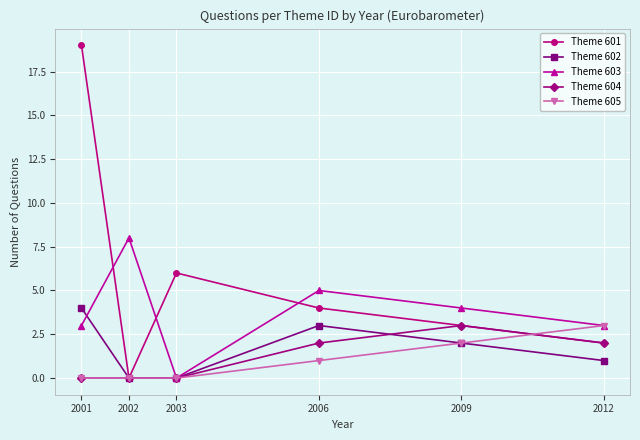

Reading right to left, what are all the values shown in this chart?

Theme 601: 2	3	4	6	0	19
Theme 602: 1	2	3	0	0	4
Theme 603: 3	4	5	0	8	3
Theme 604: 2	3	2	0	0	0
Theme 605: 3	2	1	0	0	0